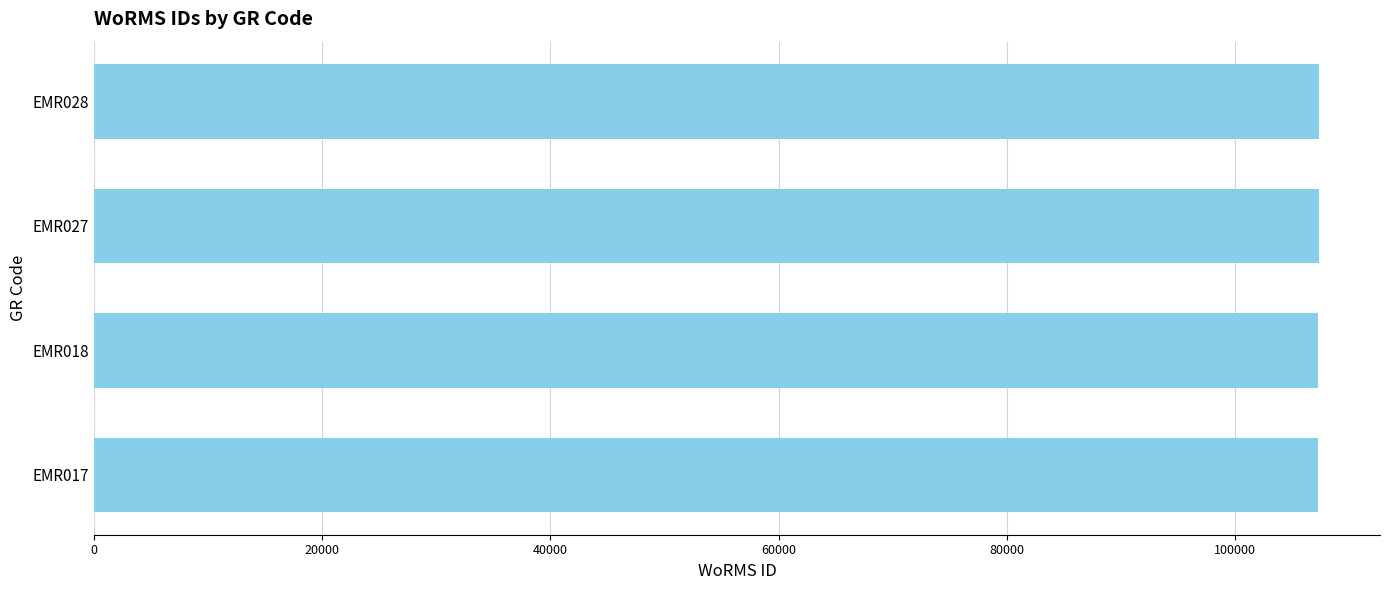

The value at EMR017 is 107318. True or false?

True